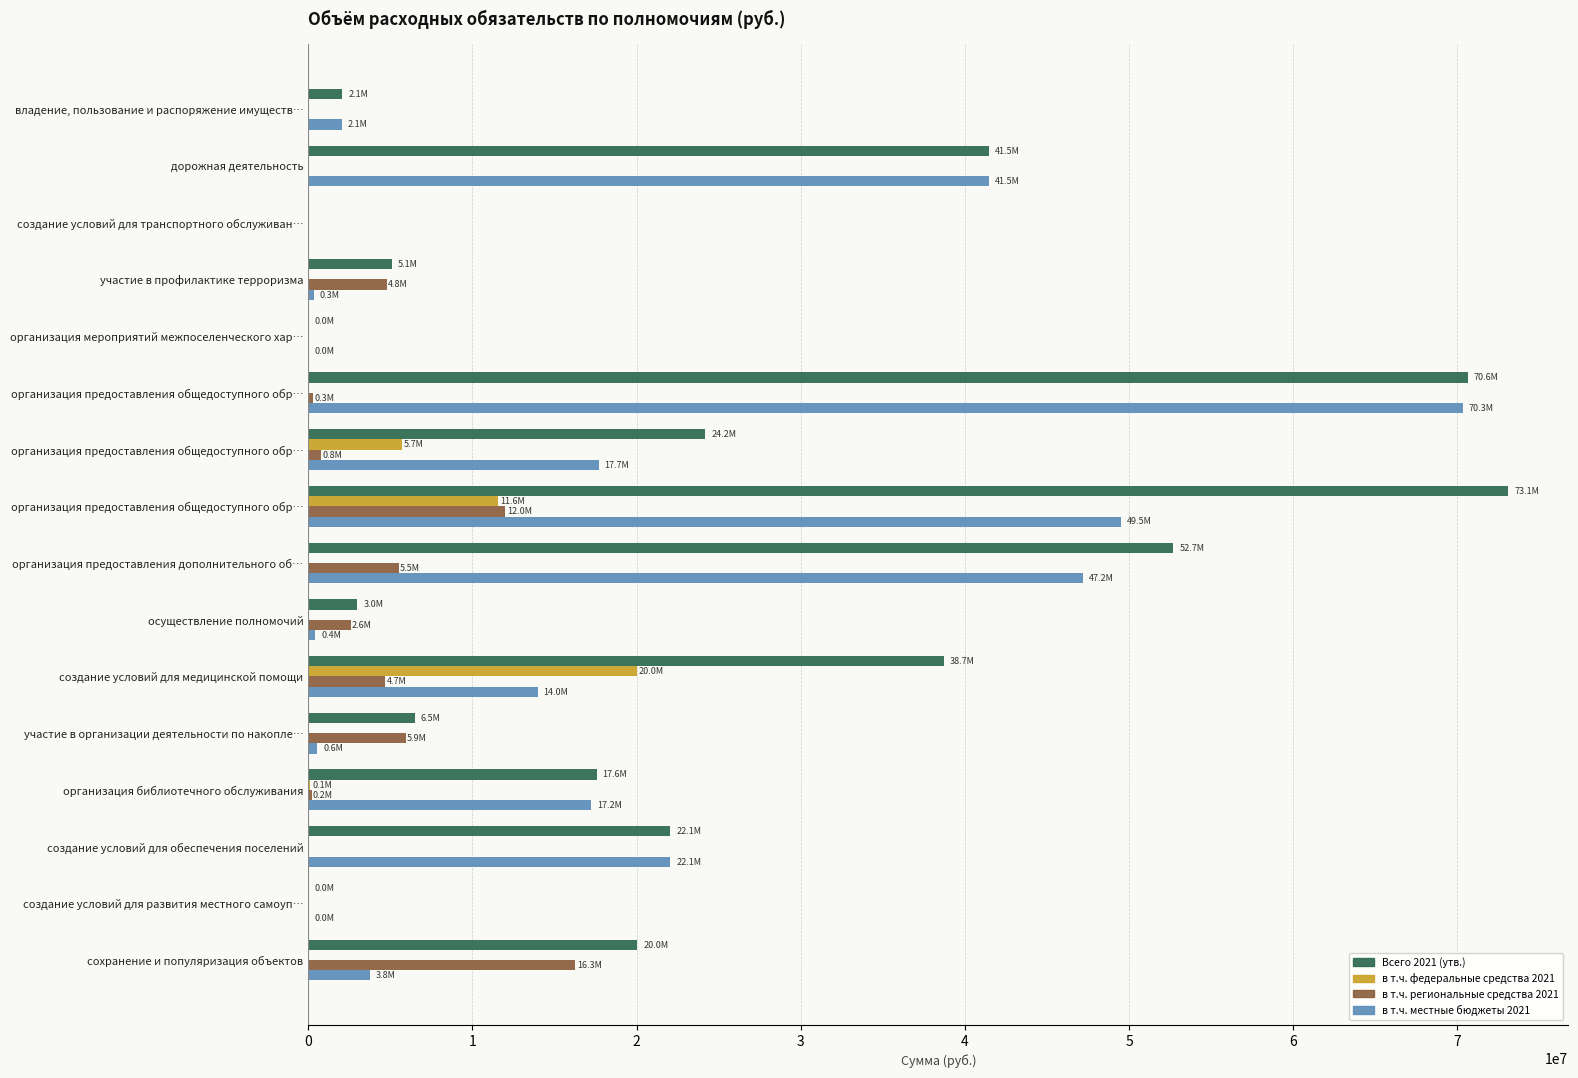

Count the number of data series in this chart.

4